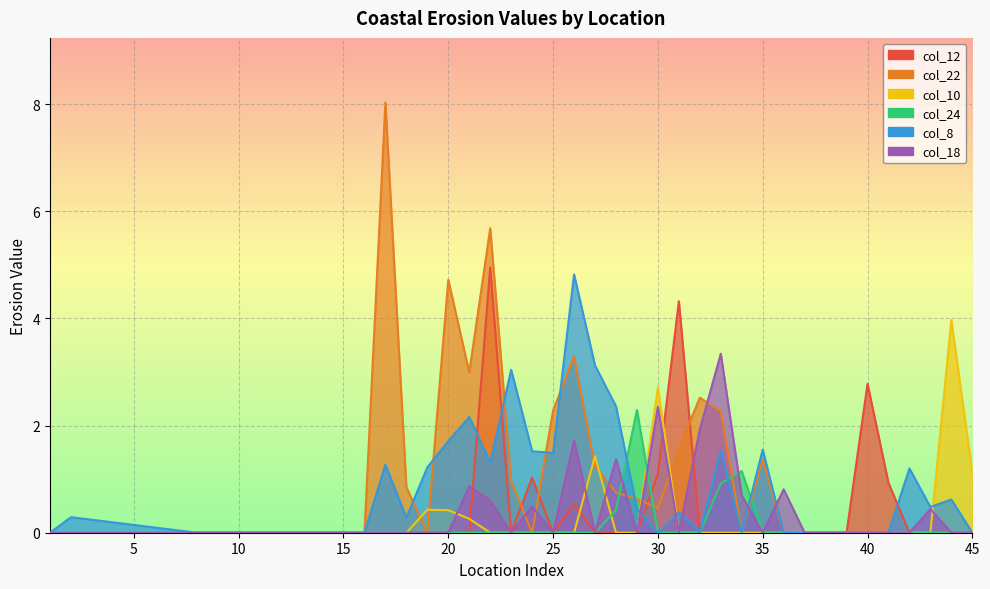

At which category does the chart reach its minimum across all series?

1